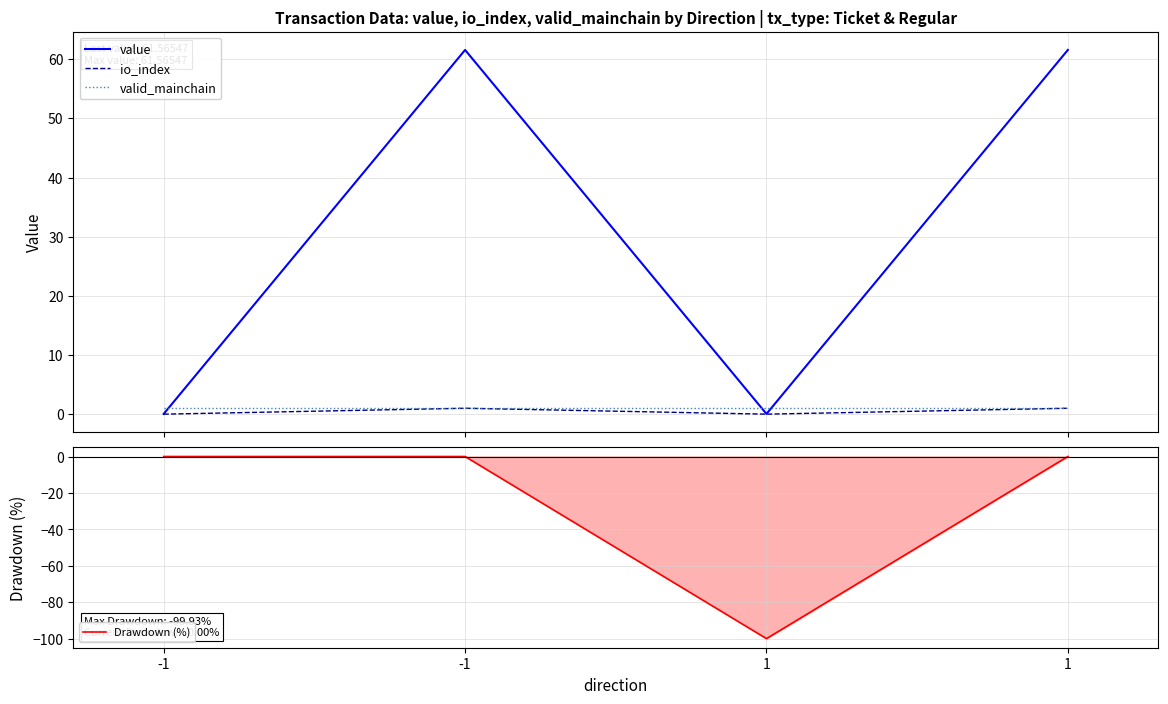

Which category has the lowest value in the value series?

-1